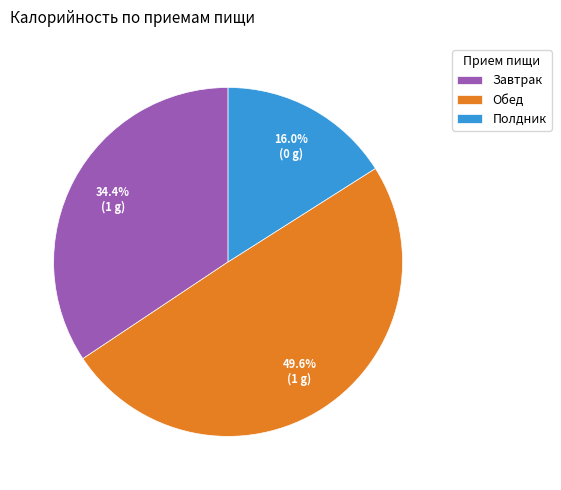

What is the ratio of the value at Завтрак to the value at Полдник?

2.1